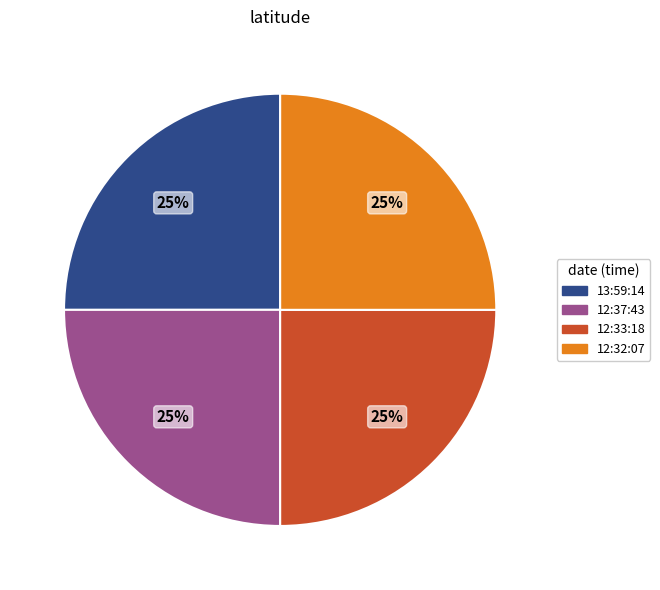

To the nearest percent, what is the average slice percentage?

25%